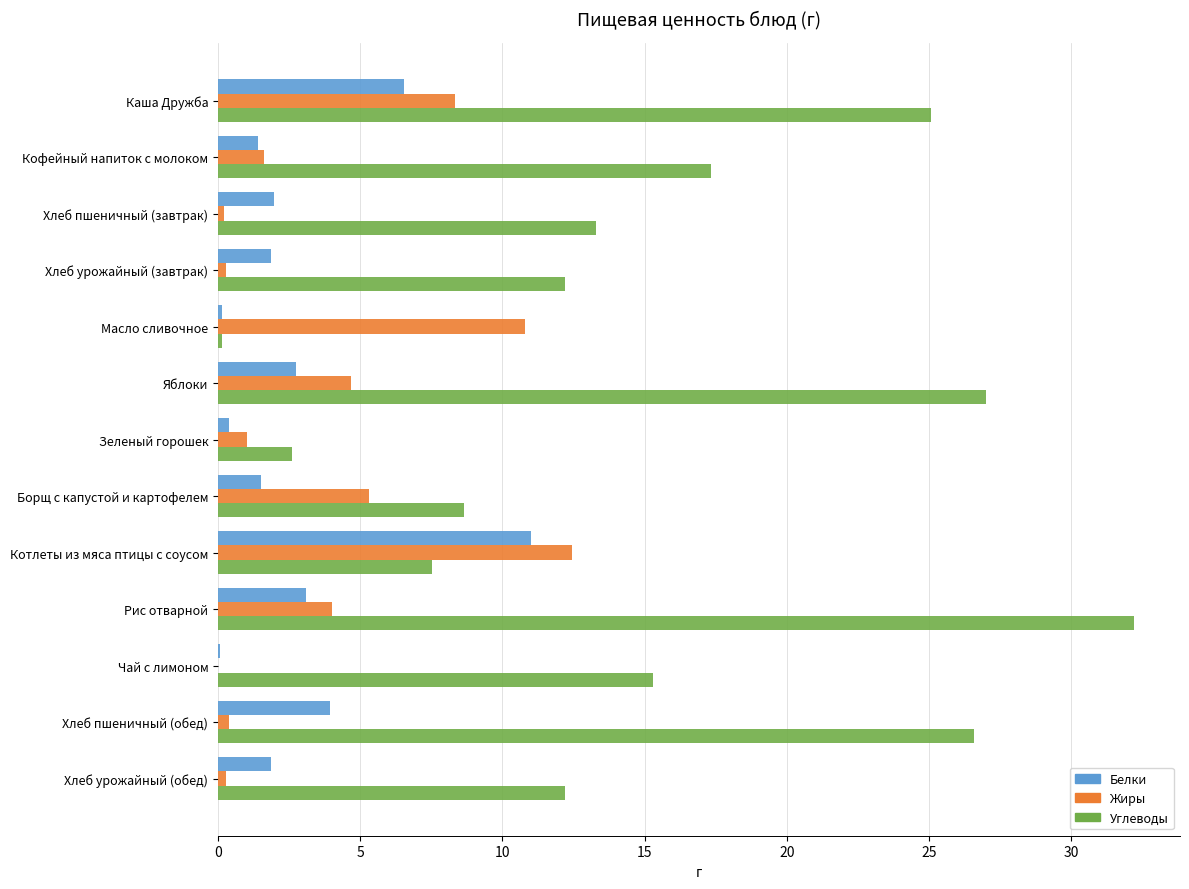

True or false: Углеводы has a value of 3.1 at Хлеб урожайный (завтрак).

False